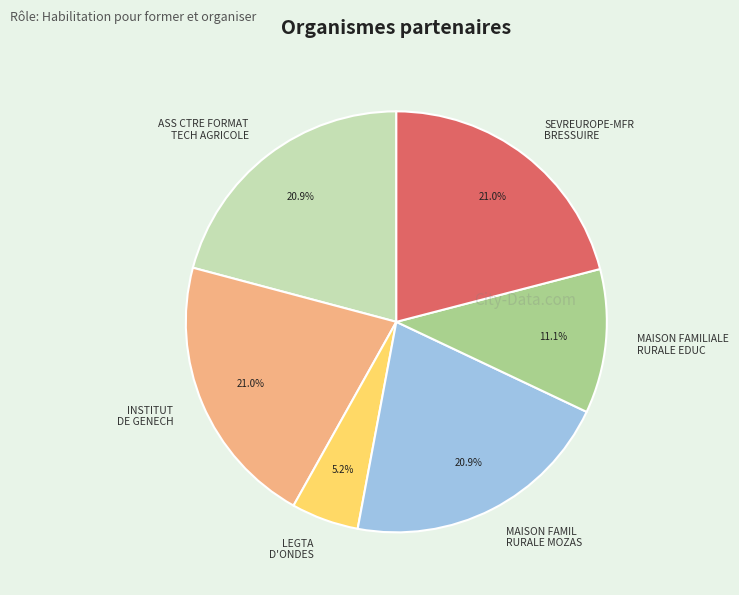

Is the sum of ASS CTRE FORMAT TECH AGRICOLE and LEGTA D'ONDES greater than half?

No